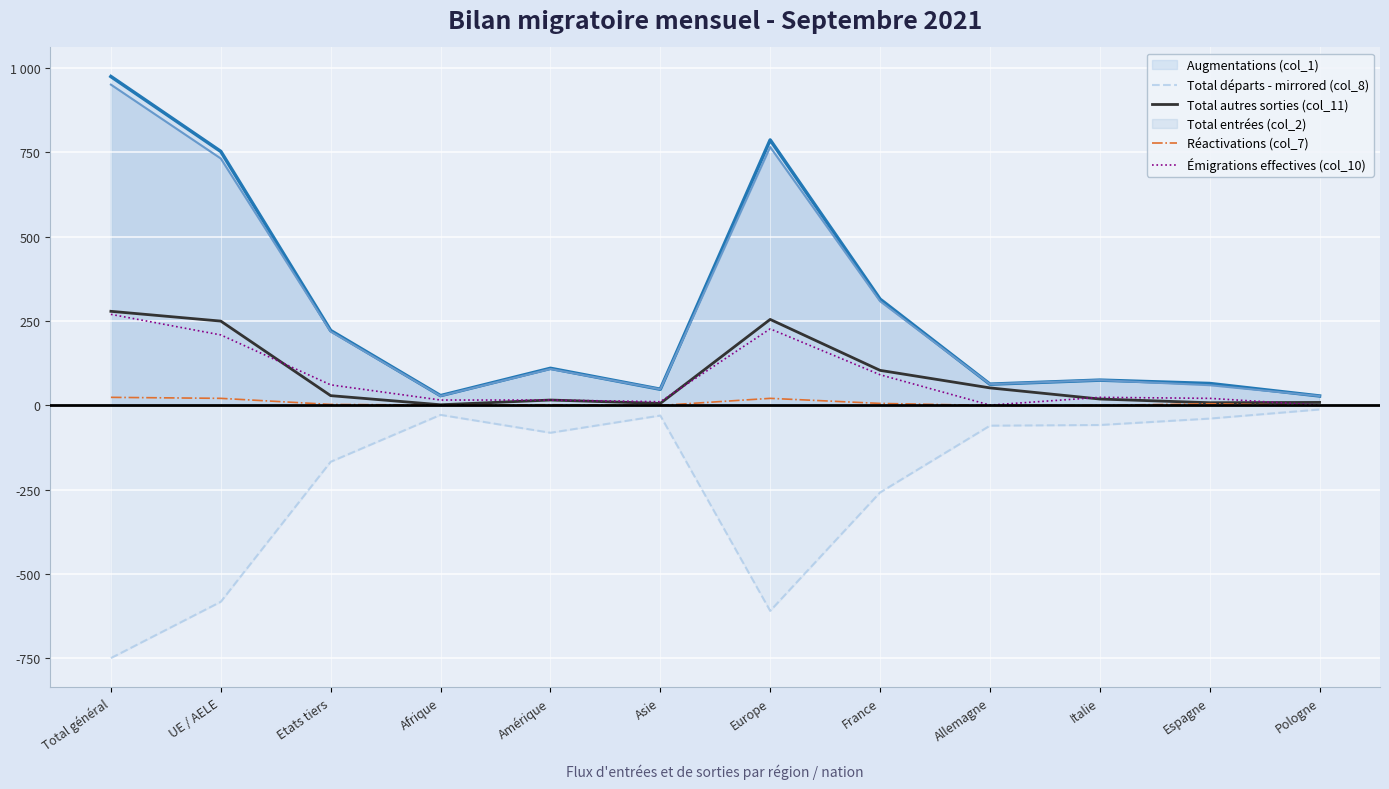

In Émigrations effectives (col_10), how many points are higher than both neighbors (excluding endpoints)?

2